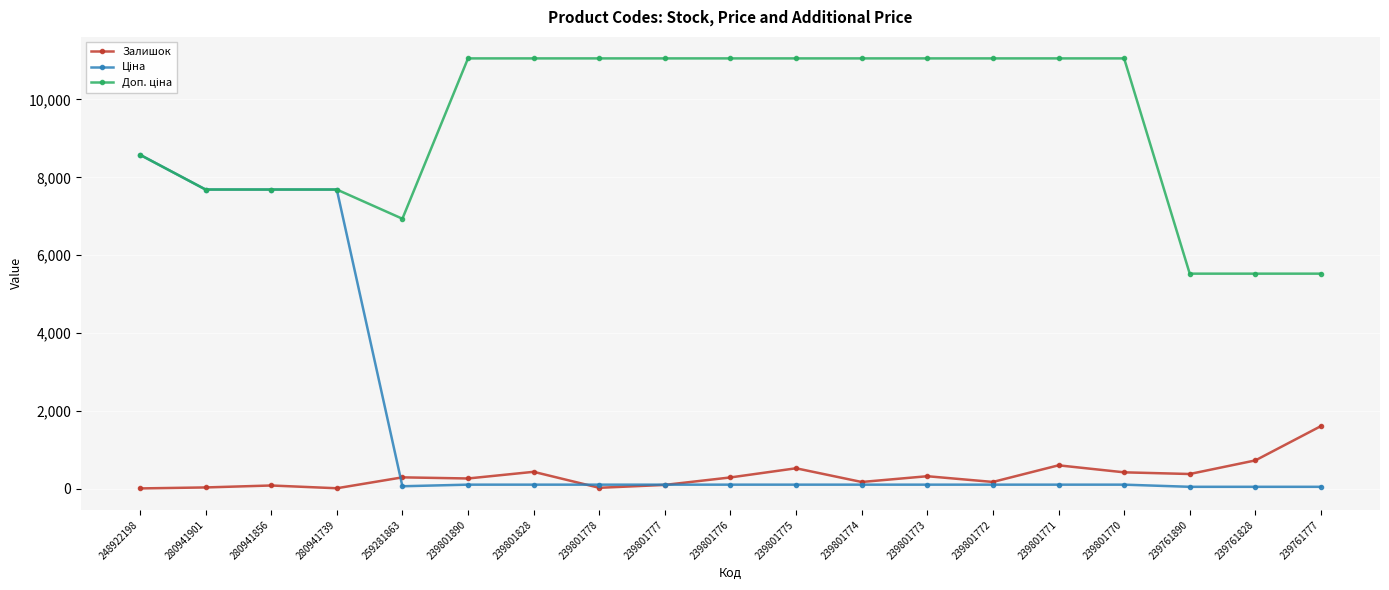

At how many categories does at least one series exceed 4056?

19